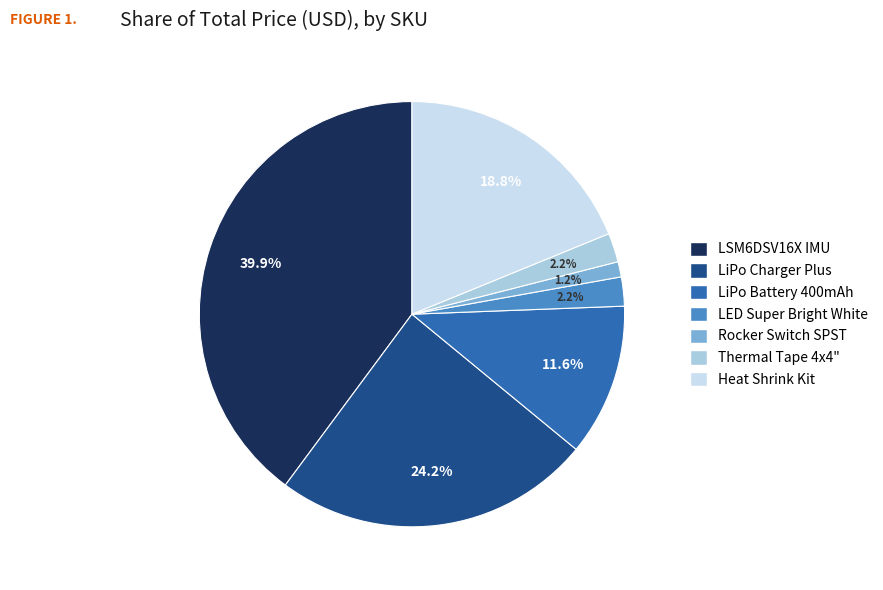

Does any single category account for the majority?

No